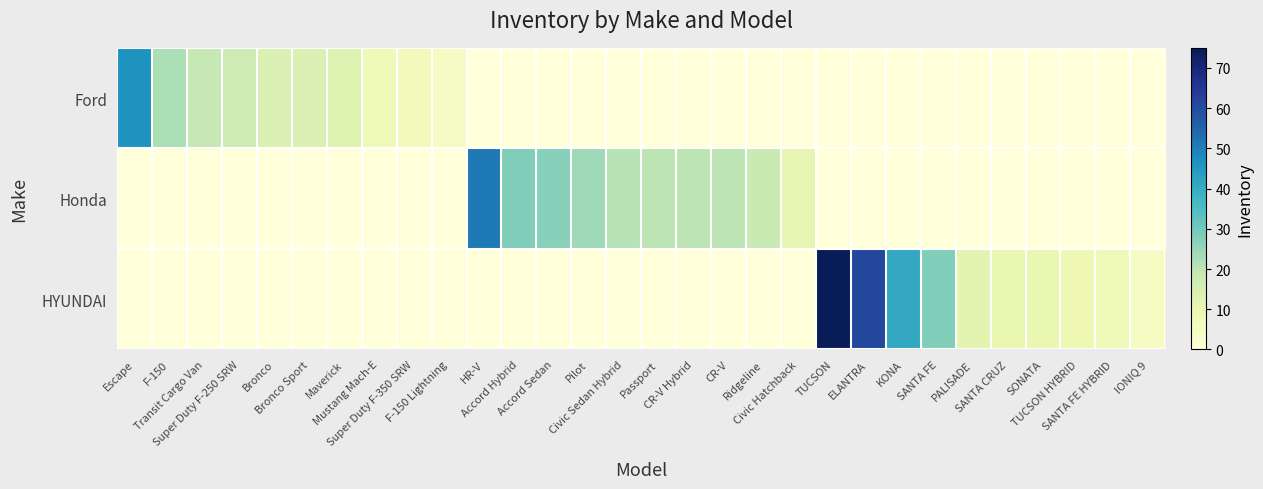

Reading left to right, transcribe all the data shown in this chart.

Ford: Escape=46	F-150=22	Transit Cargo Van=19	Super Duty F-250 SRW=17	Bronco=14	Bronco Sport=14	Maverick=13	Mustang Mach-E=8	Super Duty F-350 SRW=7	F-150 Lightning=5	HR-V=0	Accord Hybrid=0	Accord Sedan=0	Pilot=0	Civic Sedan Hybrid=0	Passport=0	CR-V Hybrid=0	CR-V=0	Ridgeline=0	Civic Hatchback=0	TUCSON=0	ELANTRA=0	KONA=0	SANTA FE=0	PALISADE=0	SANTA CRUZ=0	SONATA=0	TUCSON HYBRID=0	SANTA FE HYBRID=0	IONIQ 9=0
Honda: Escape=0	F-150=0	Transit Cargo Van=0	Super Duty F-250 SRW=0	Bronco=0	Bronco Sport=0	Maverick=0	Mustang Mach-E=0	Super Duty F-350 SRW=0	F-150 Lightning=0	HR-V=51	Accord Hybrid=28	Accord Sedan=27	Pilot=24	Civic Sedan Hybrid=21	Passport=20	CR-V Hybrid=20	CR-V=20	Ridgeline=18	Civic Hatchback=11	TUCSON=0	ELANTRA=0	KONA=0	SANTA FE=0	PALISADE=0	SANTA CRUZ=0	SONATA=0	TUCSON HYBRID=0	SANTA FE HYBRID=0	IONIQ 9=0
HYUNDAI: Escape=0	F-150=0	Transit Cargo Van=0	Super Duty F-250 SRW=0	Bronco=0	Bronco Sport=0	Maverick=0	Mustang Mach-E=0	Super Duty F-350 SRW=0	F-150 Lightning=0	HR-V=0	Accord Hybrid=0	Accord Sedan=0	Pilot=0	Civic Sedan Hybrid=0	Passport=0	CR-V Hybrid=0	CR-V=0	Ridgeline=0	Civic Hatchback=0	TUCSON=75	ELANTRA=61	KONA=41	SANTA FE=28	PALISADE=12	SANTA CRUZ=10	SONATA=10	TUCSON HYBRID=9	SANTA FE HYBRID=8	IONIQ 9=5